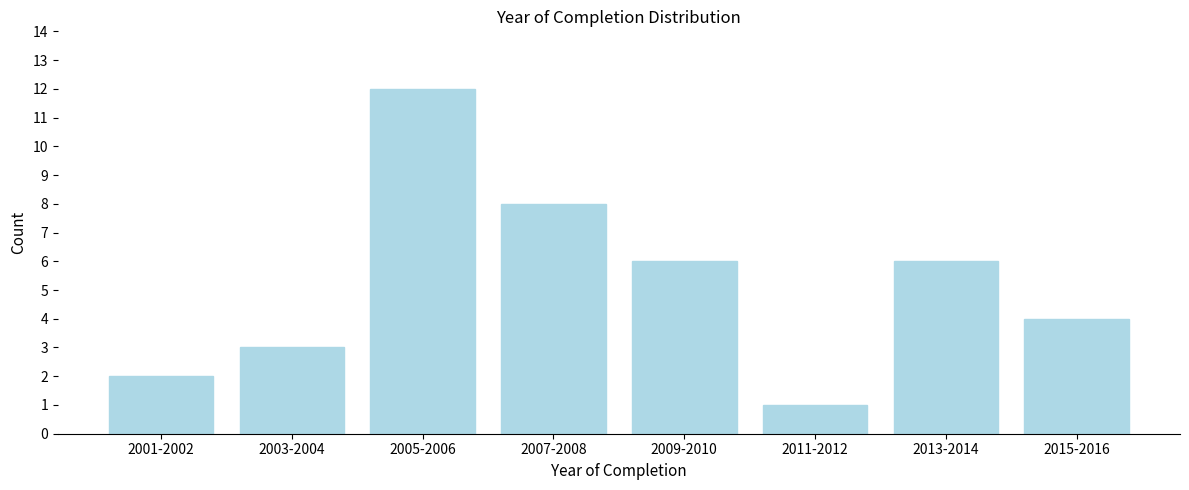

Reading right to left, list all the values displayed in this chart.

2015-2016=4	2013-2014=6	2011-2012=1	2009-2010=6	2007-2008=8	2005-2006=12	2003-2004=3	2001-2002=2